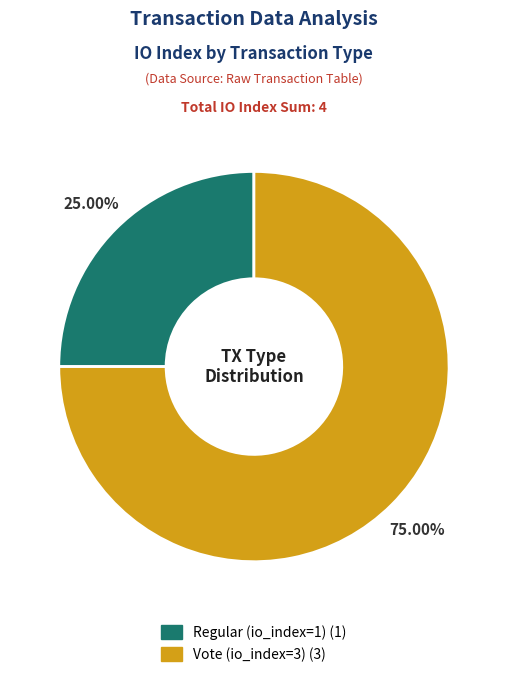

Does Vote (io_index=3) represent more than half of the total?

Yes